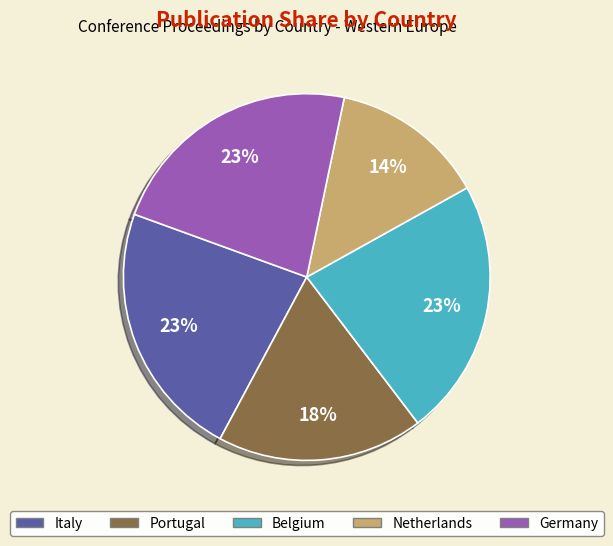

What percentage is the Netherlands slice, to the nearest percent?

14%